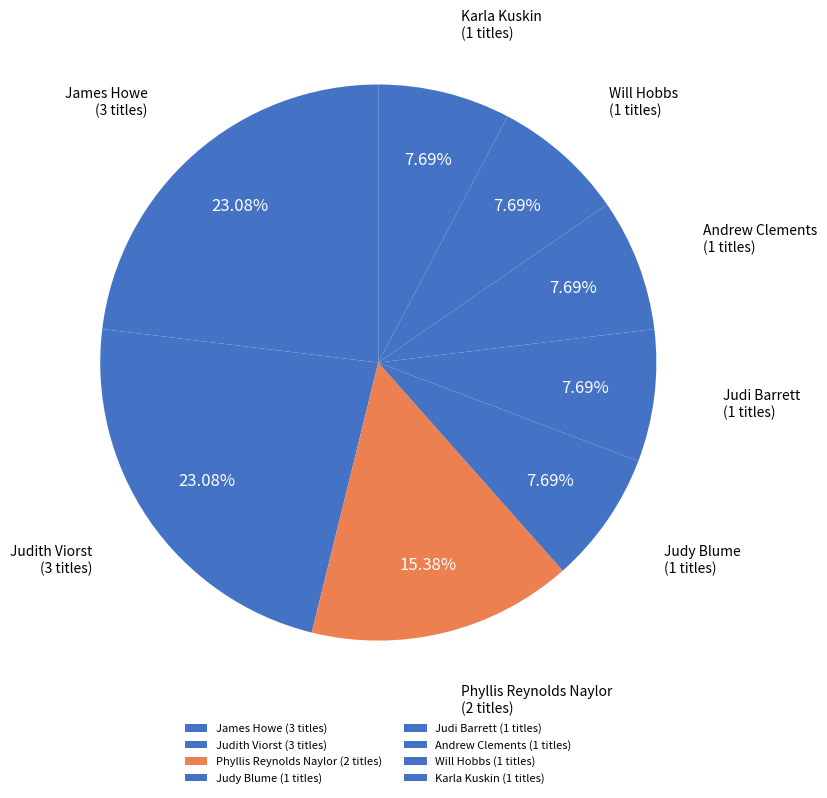

Approximately how many times larger is the value at Phyllis Reynolds Naylor compared to Andrew Clements?

2.0